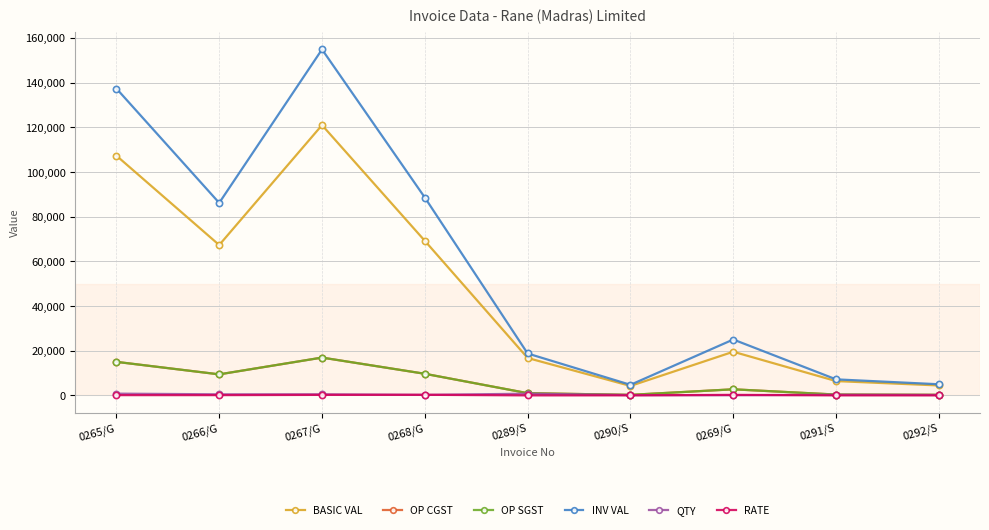

What is the value of the RATE point at the 1st from the left?

134.1